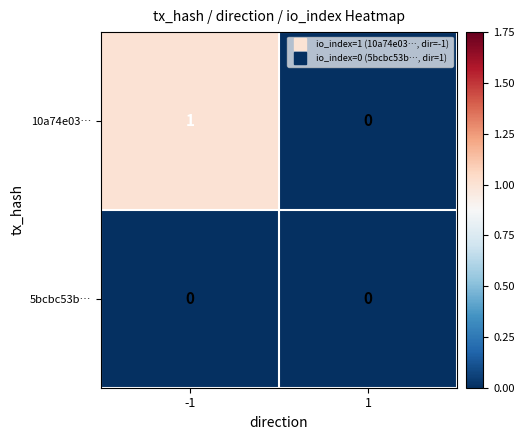

Which label corresponds to the largest value in the chart?

-1